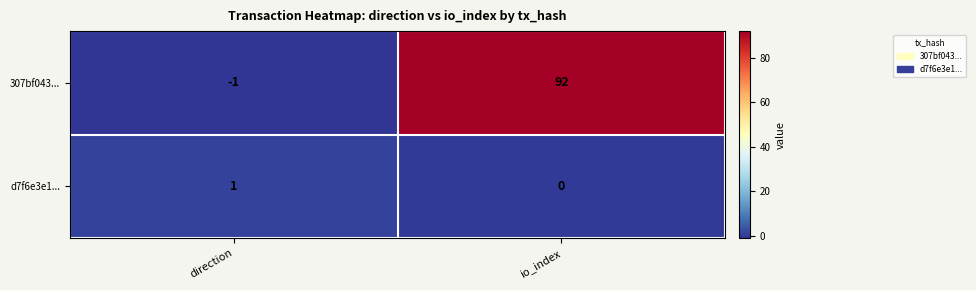

What is the sum of all 307bf043... values?

91